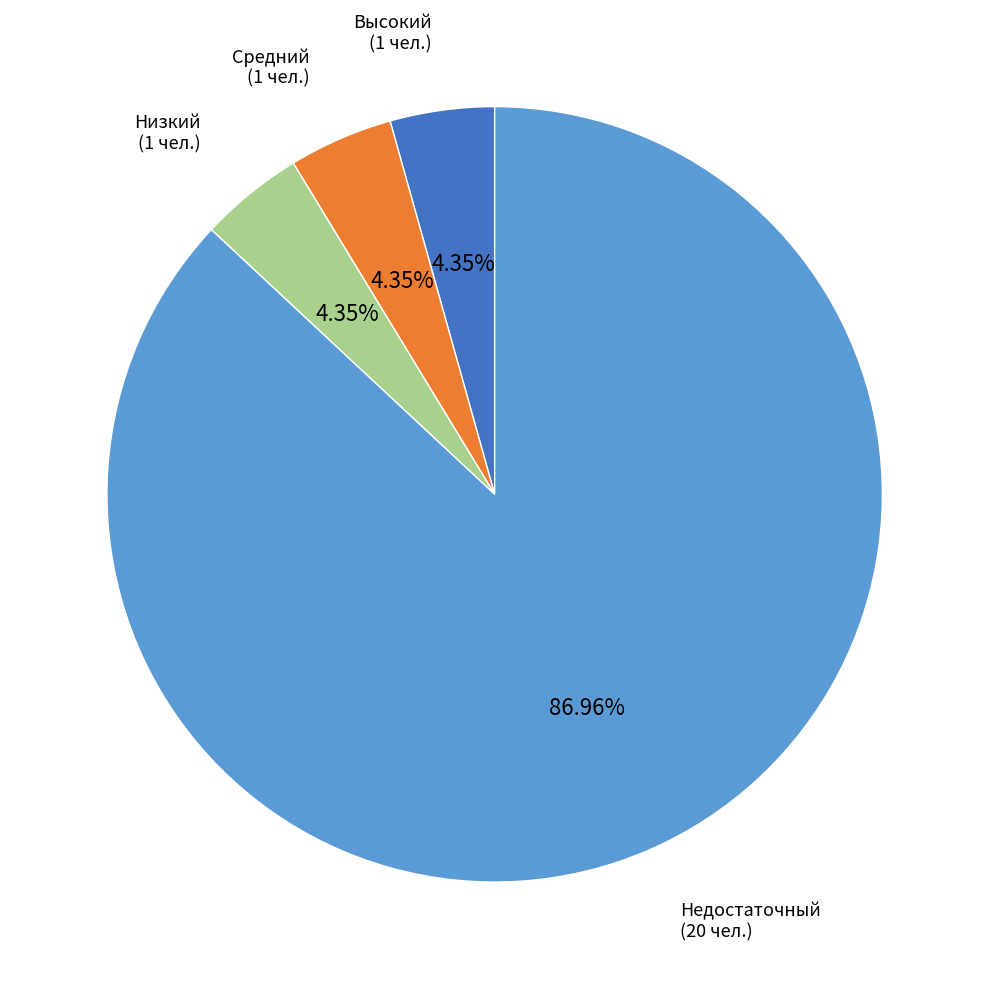

Does any single category account for the majority?

Yes